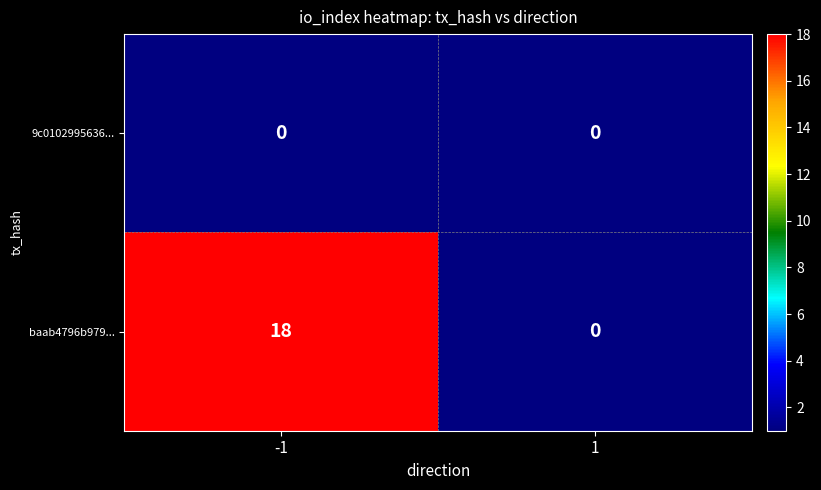

What is the sum of the baab4796b979... values at 1 and -1?

18